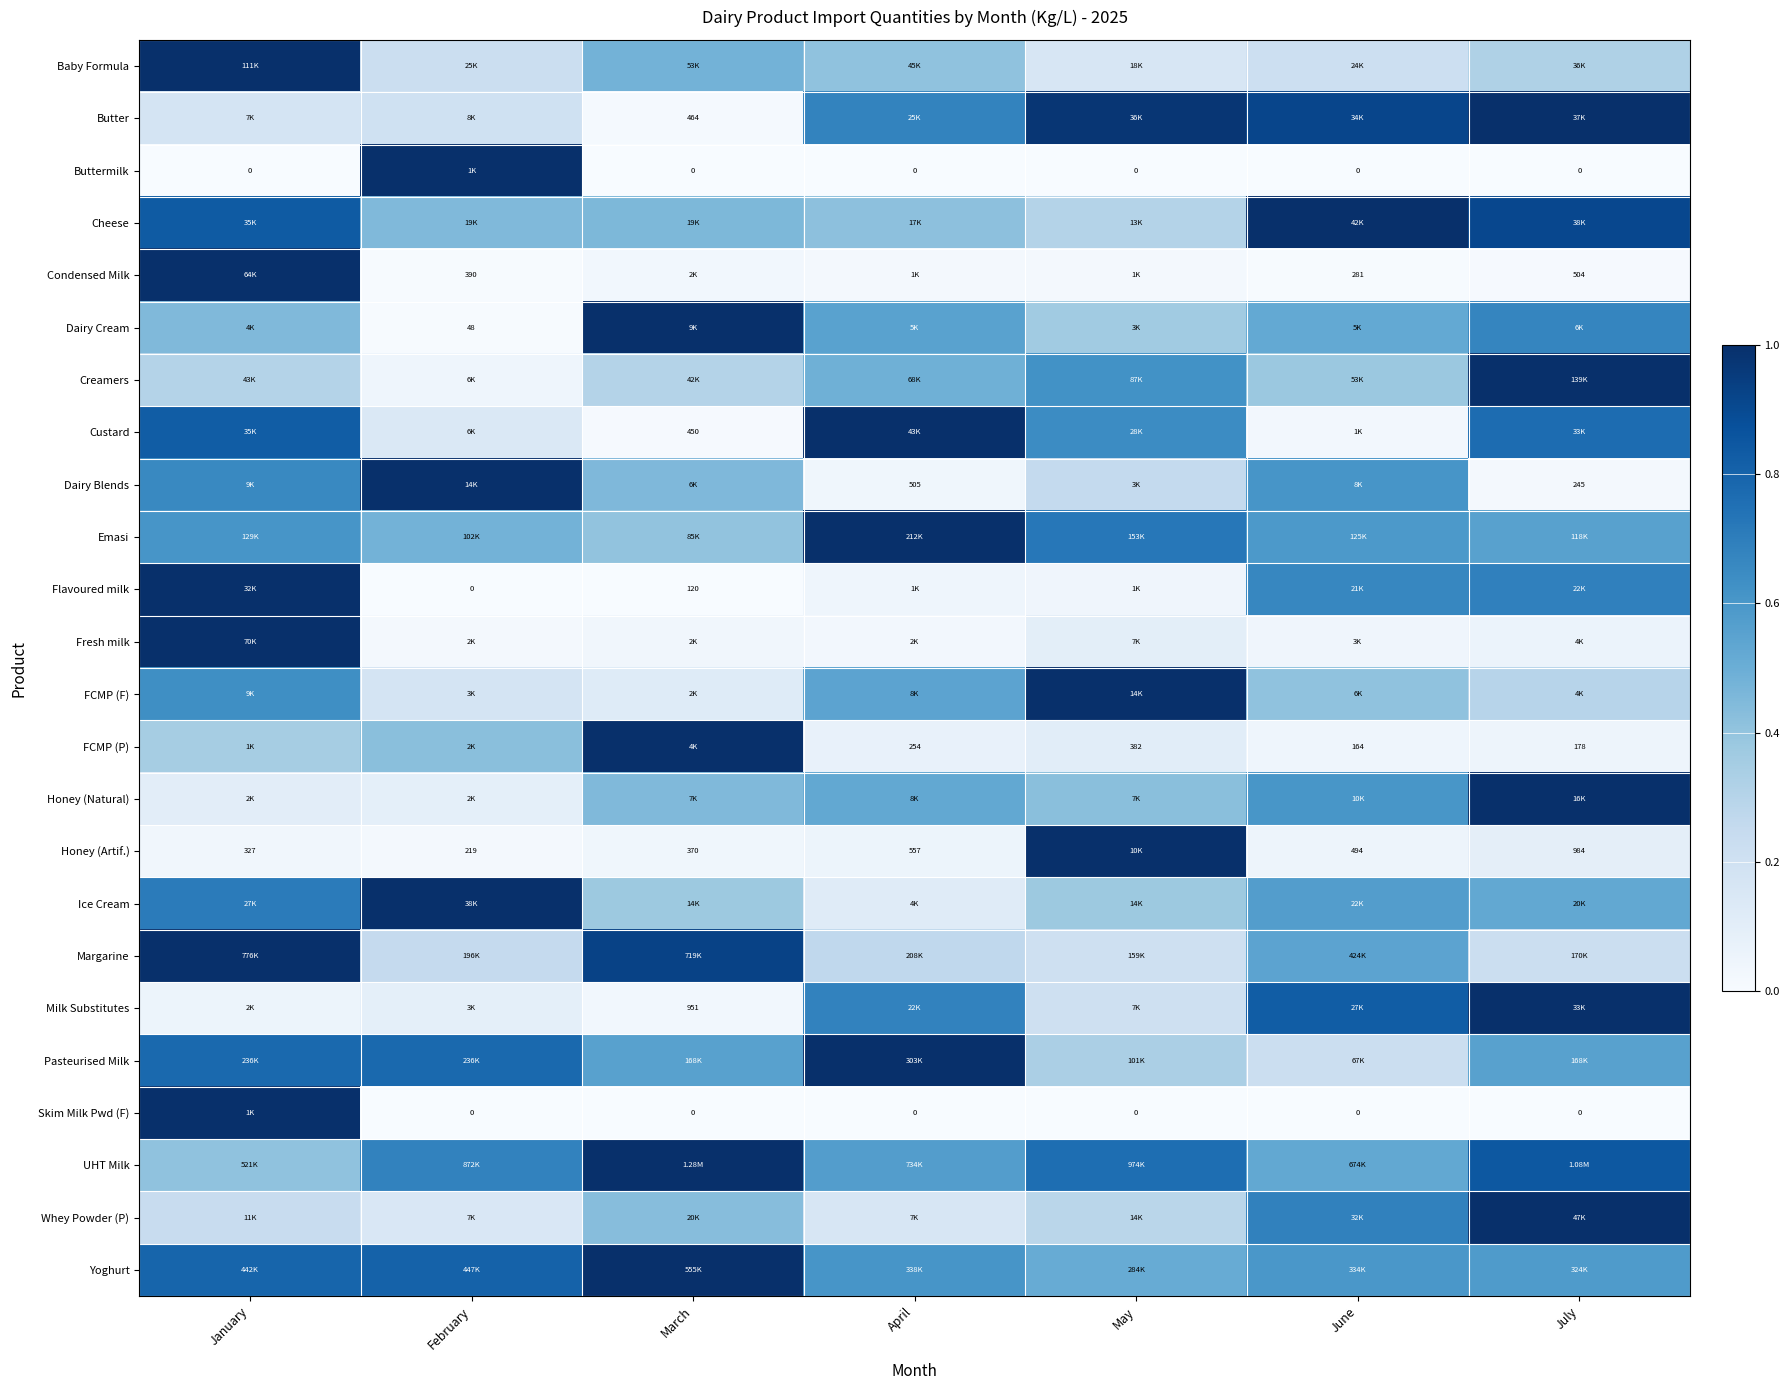

Is the value of Skim Milk Pwd (F) at February greater than the value of FCMP (P) at May?

No